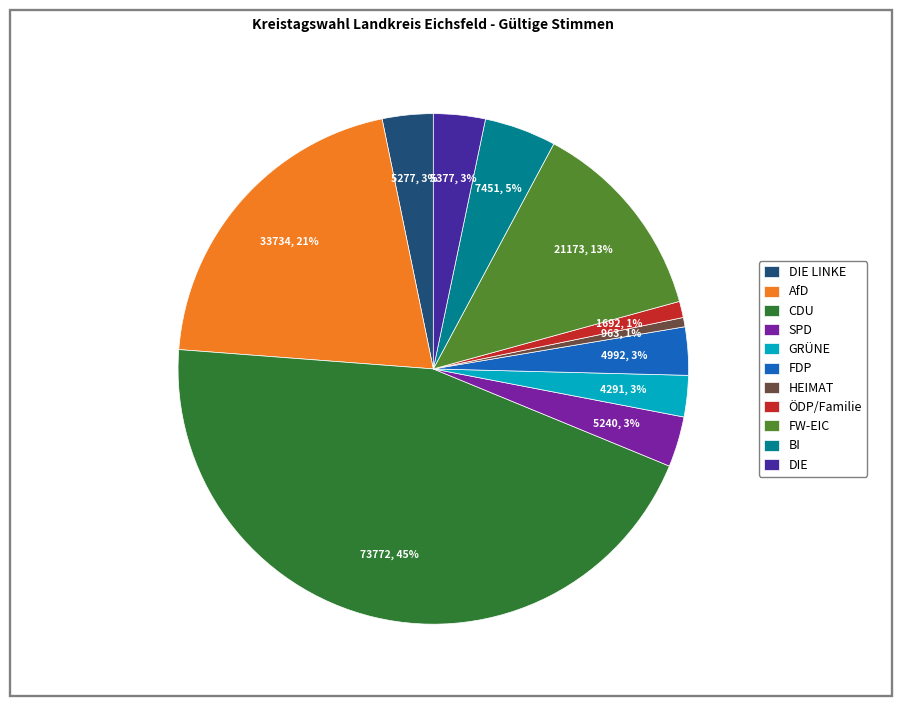

The FW-EIC slice represents 13% of the pie. True or false?

True